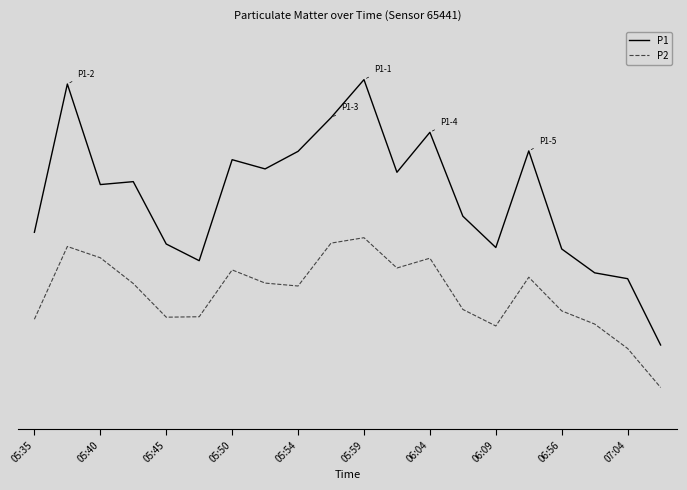

Is this an area chart (filled region under the line)?

No